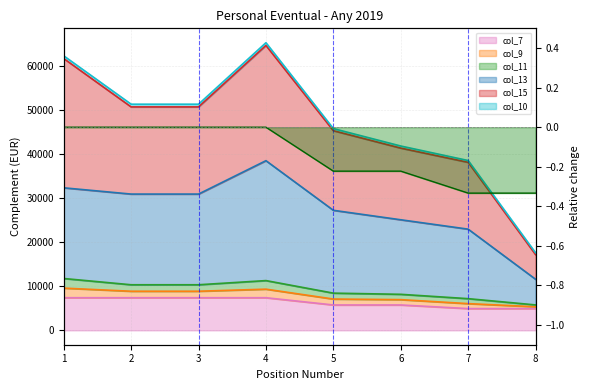

True or false: col_13 and col_7 intersect in this chart.

False